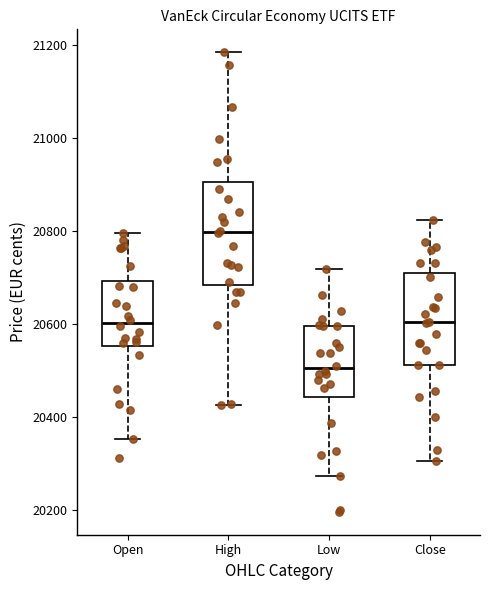

Reading left to right, transcribe this box plot: for each box, give where its median line is, the range the box spans, and where its two whiskers end, as read against the y-axis. The values are not printed on the chart, so give them approximately, as read against the axis.

Open: median 20600, box 20560 to 20700, whiskers 20360 to 20800
High: median 20800, box 20680 to 20900, whiskers 20420 to 21180
Low: median 20500, box 20440 to 20600, whiskers 20280 to 20720
Close: median 20600, box 20520 to 20700, whiskers 20300 to 20820